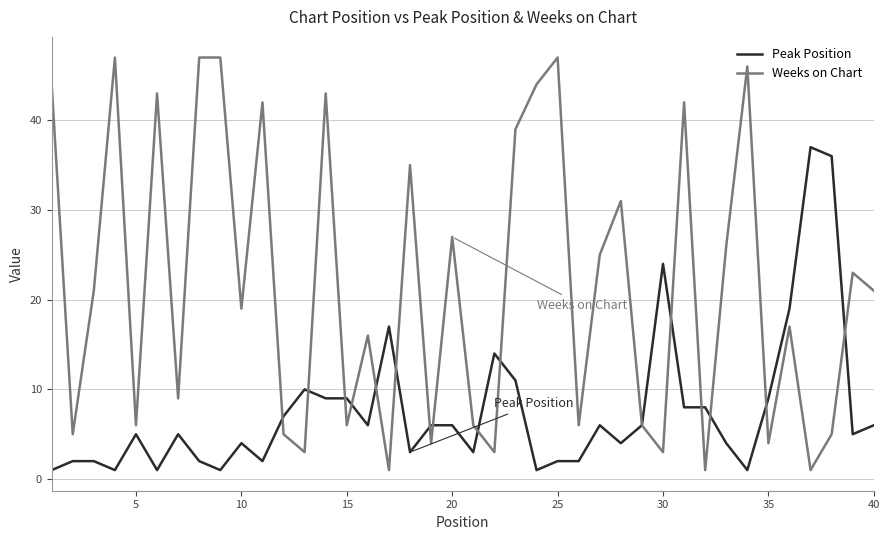

List the series in order of their overall mean, lowest first.

Peak Position, Weeks on Chart